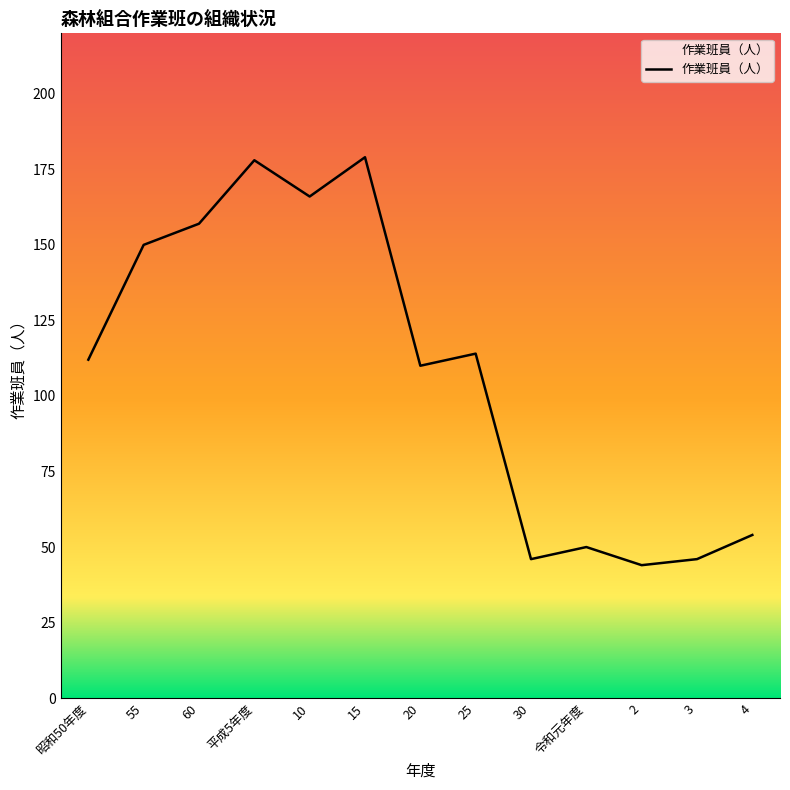

What is the difference between the maximum and minimum values?

135